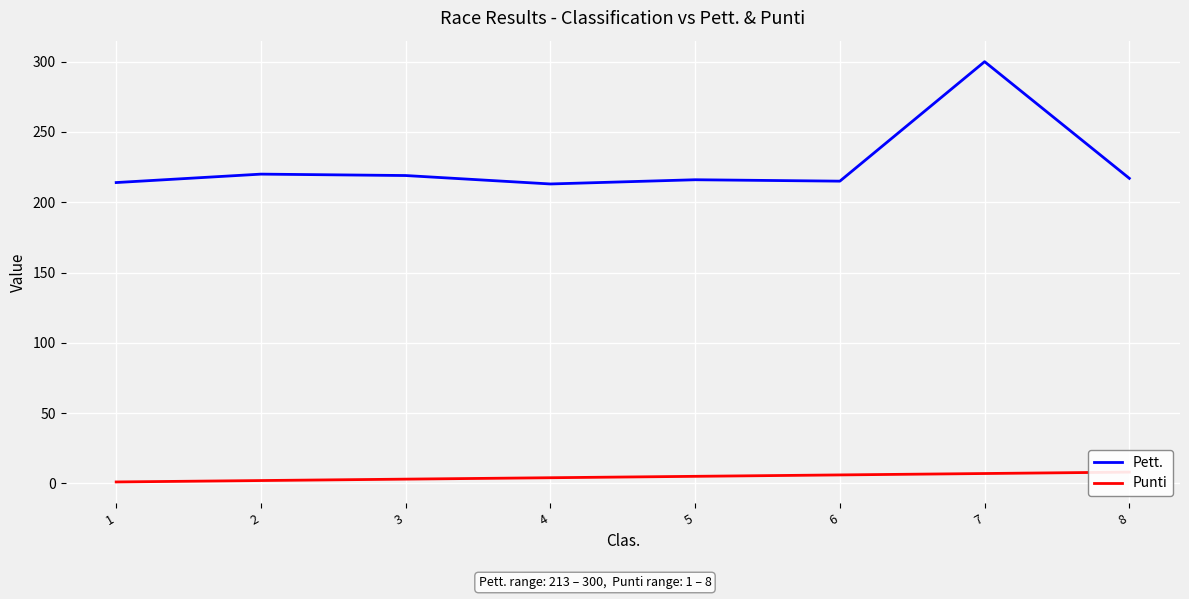

In Pett., how many points are lower than both neighbors (excluding endpoints)?

2